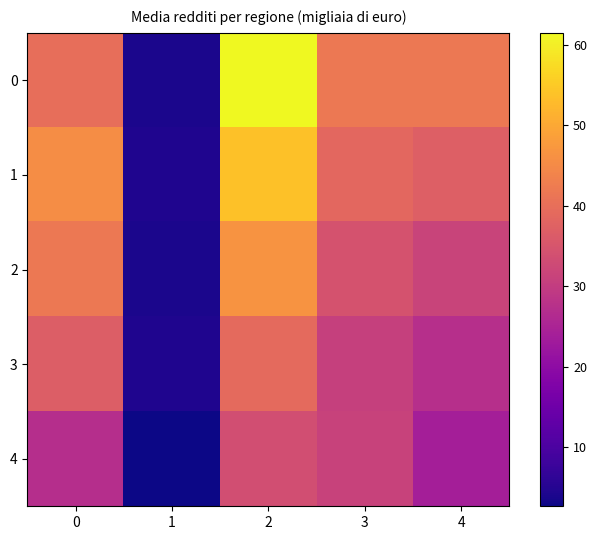

What is the minimum value shown in the chart?

2.7